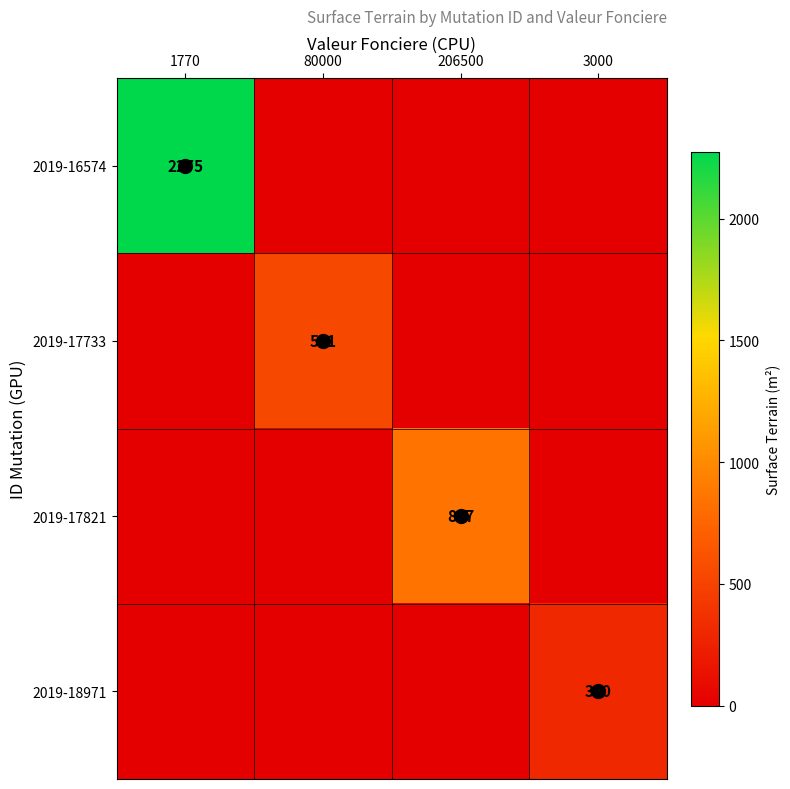

What is the difference between the 2019-18971 values at 80000 and 3000?

310